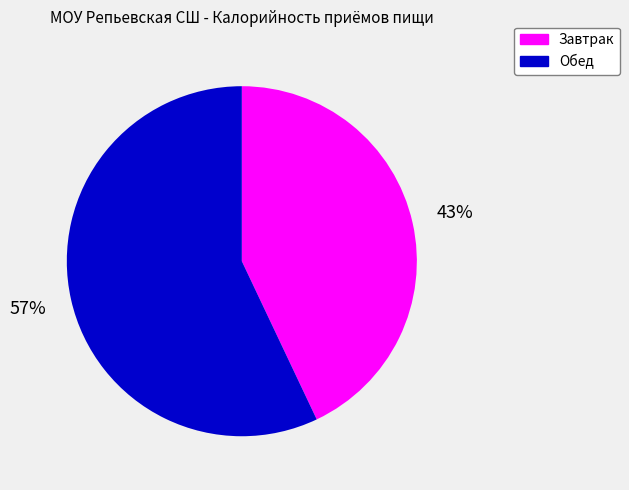

Which has a higher value, Завтрак or Обед?

Обед